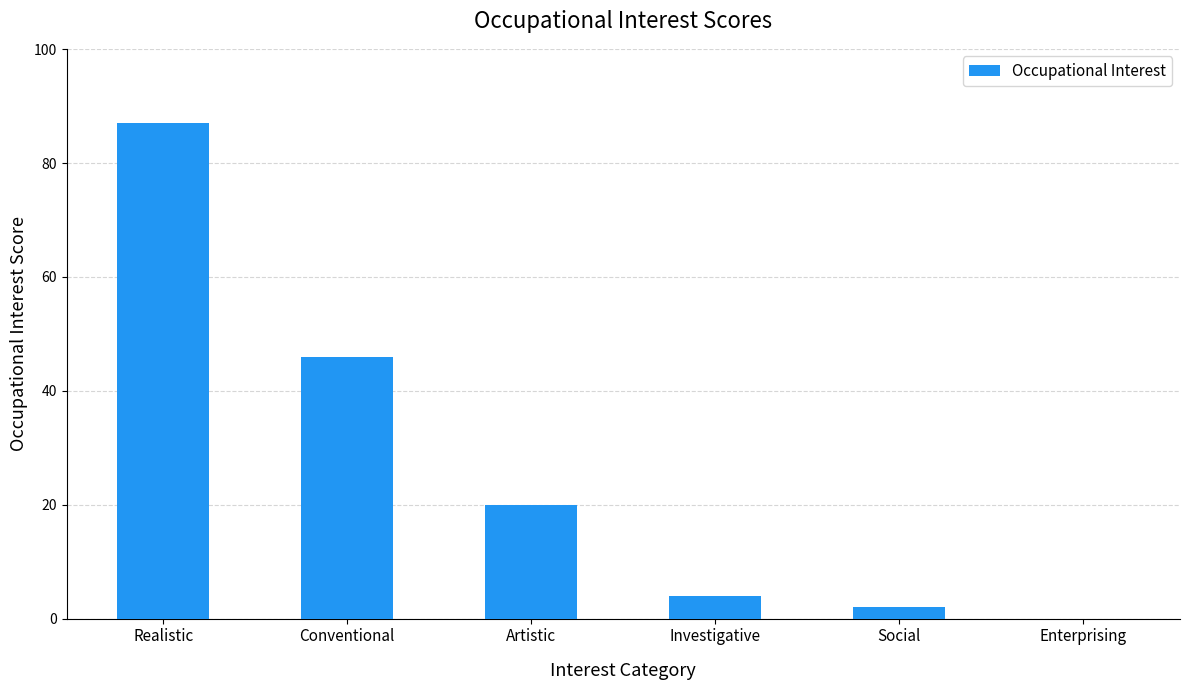

What is the sum of the values at Conventional and Artistic?

66